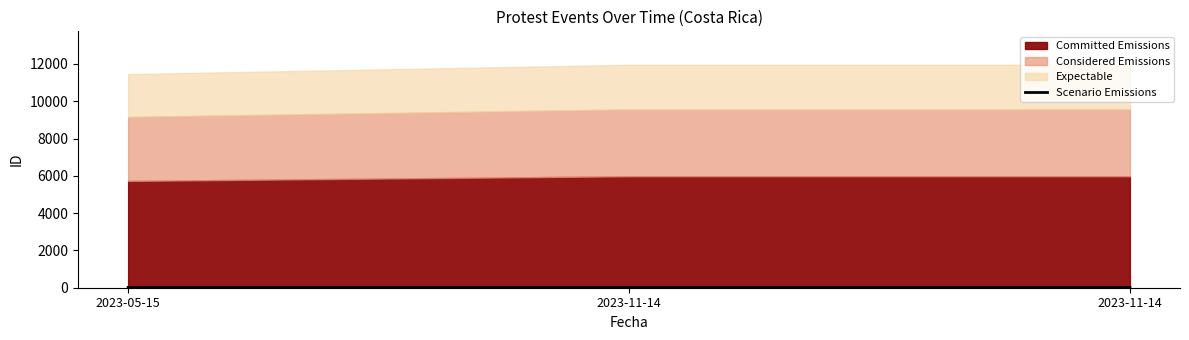

How many values in the Scenario Emissions series are below 17?

1